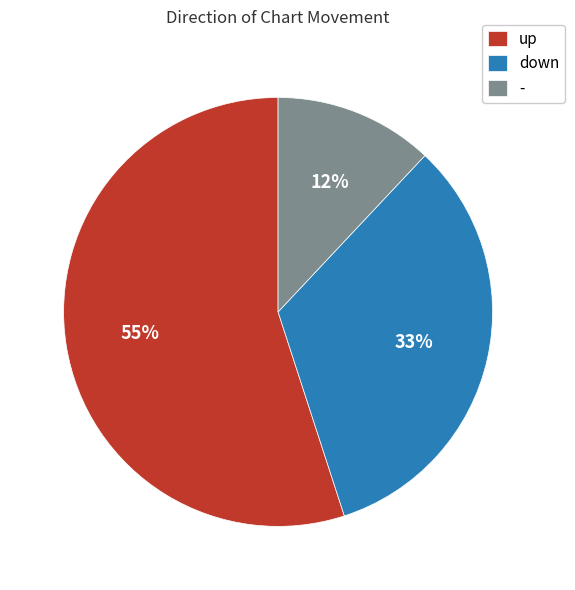

Does any single category account for the majority?

Yes